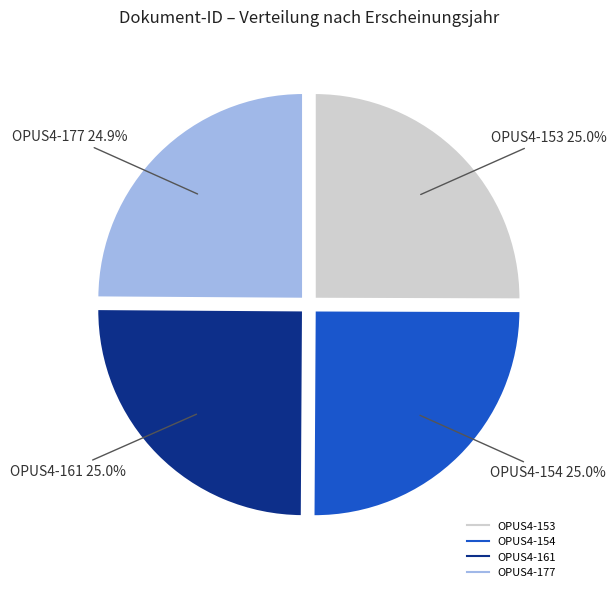

Combined, do OPUS4-154 and OPUS4-161 account for over 50%?

Yes